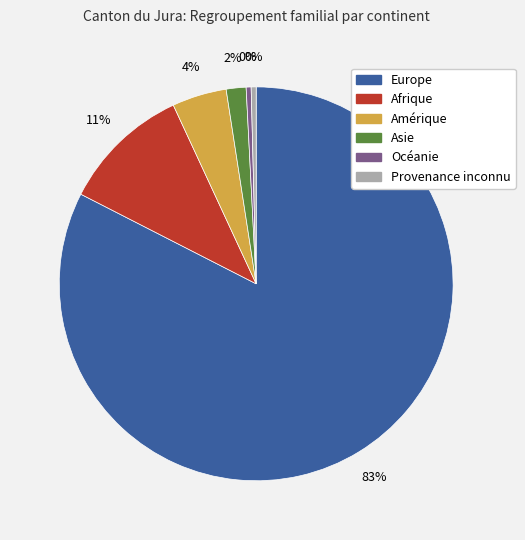

Count the number of slices in the pie.

6